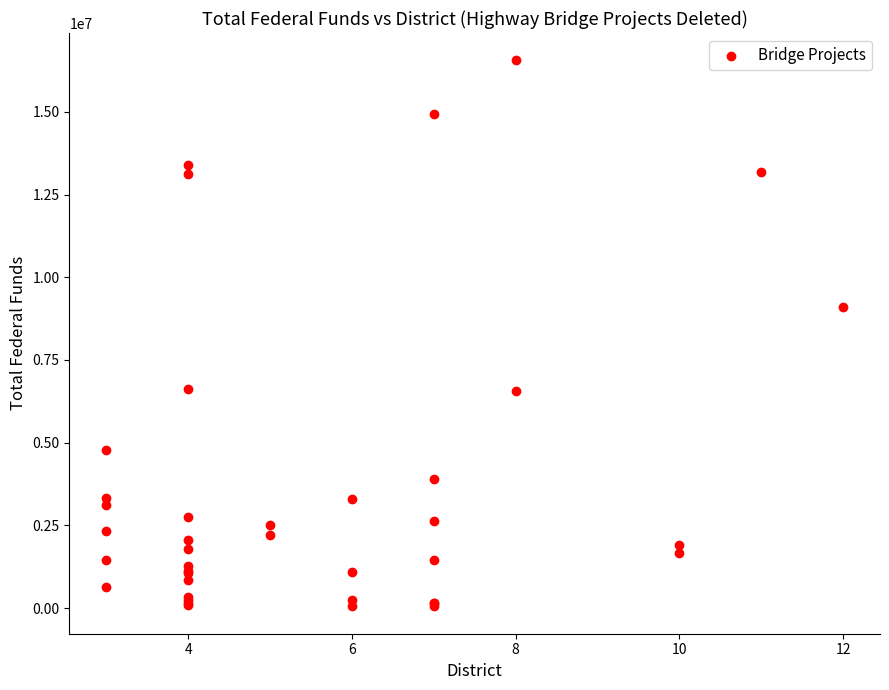

What Y value in the scatter plot is closest to 8304114?

9109939.0